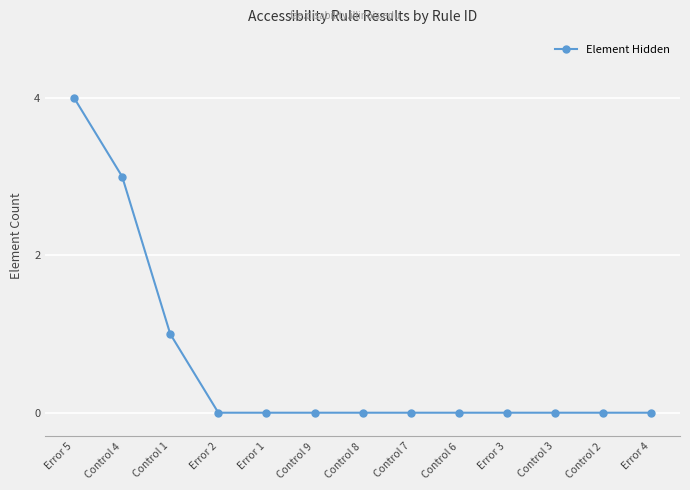

Does the chart have visible grid lines?

Yes